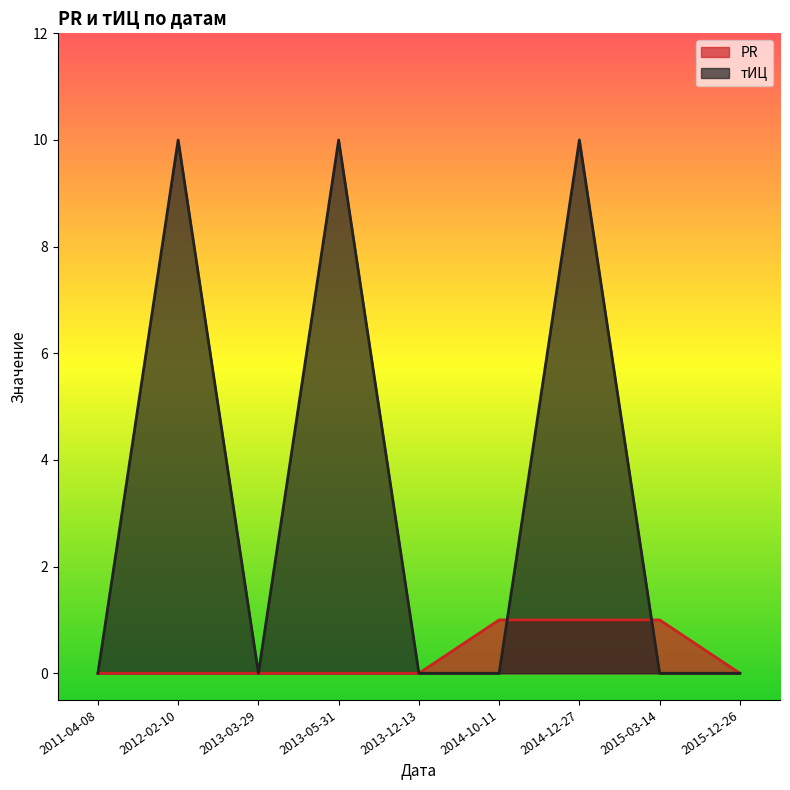

What is the value of the тИЦ point at the 2nd from the left?

10